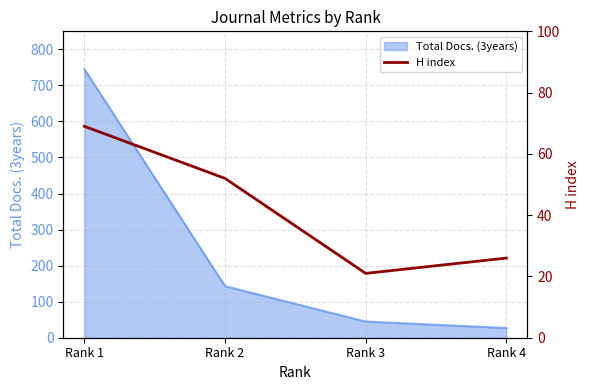

What is the lowest value of the Total Docs. (3years) series?

27